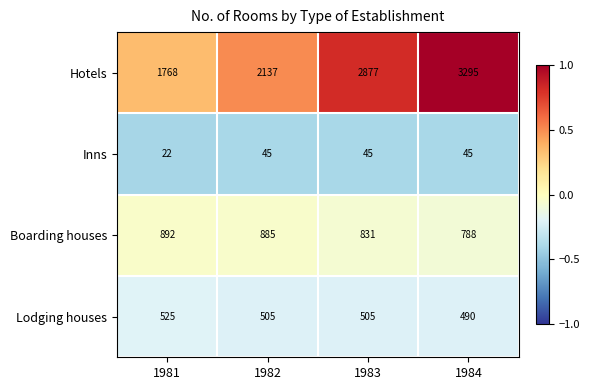

What is the total value across all series at 1982?

3572